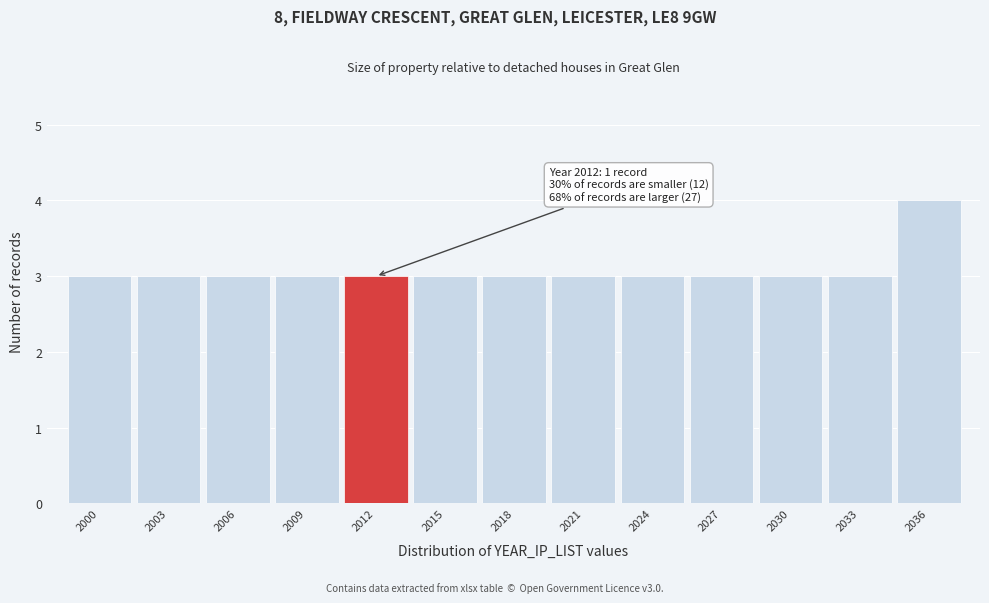

Reading right to left, what are all the values shown in this chart?

4	3	3	3	3	3	3	3	3	3	3	3	3